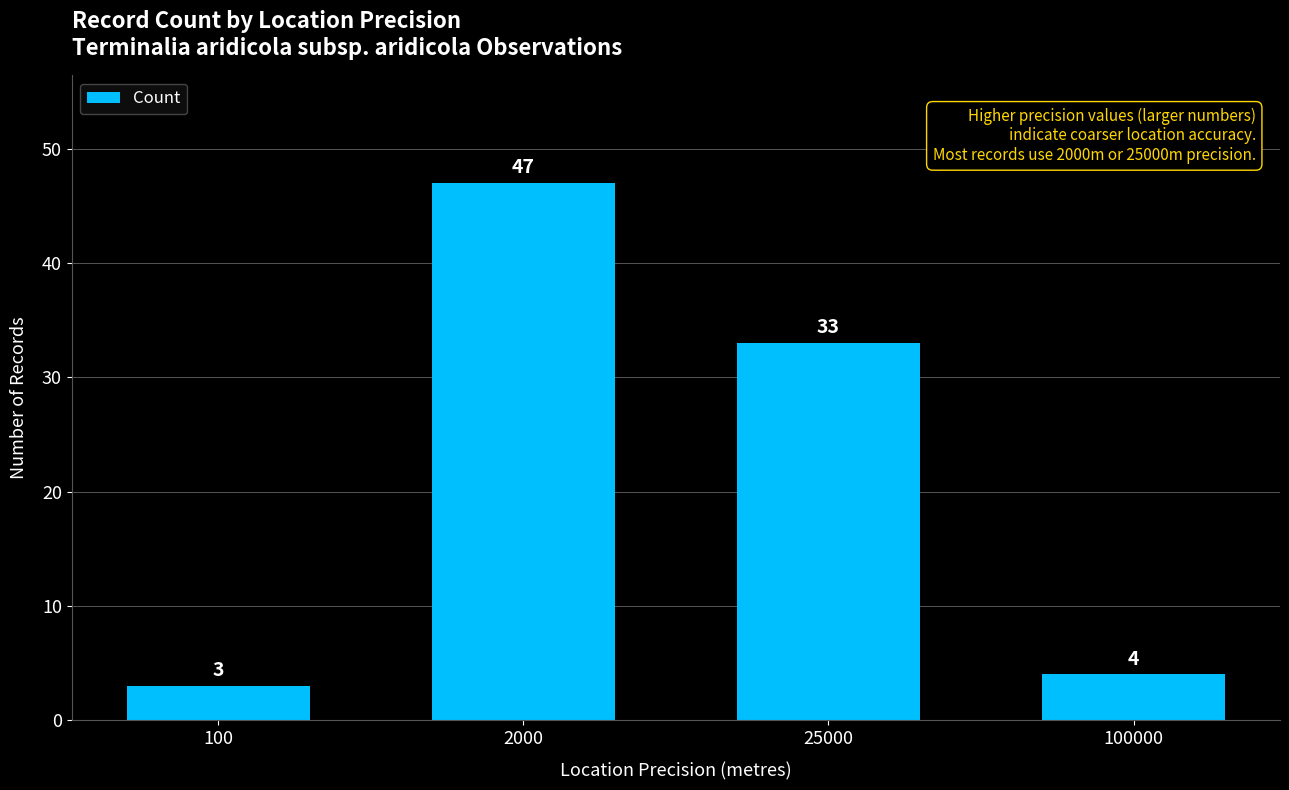

Read the value at 25000.

33